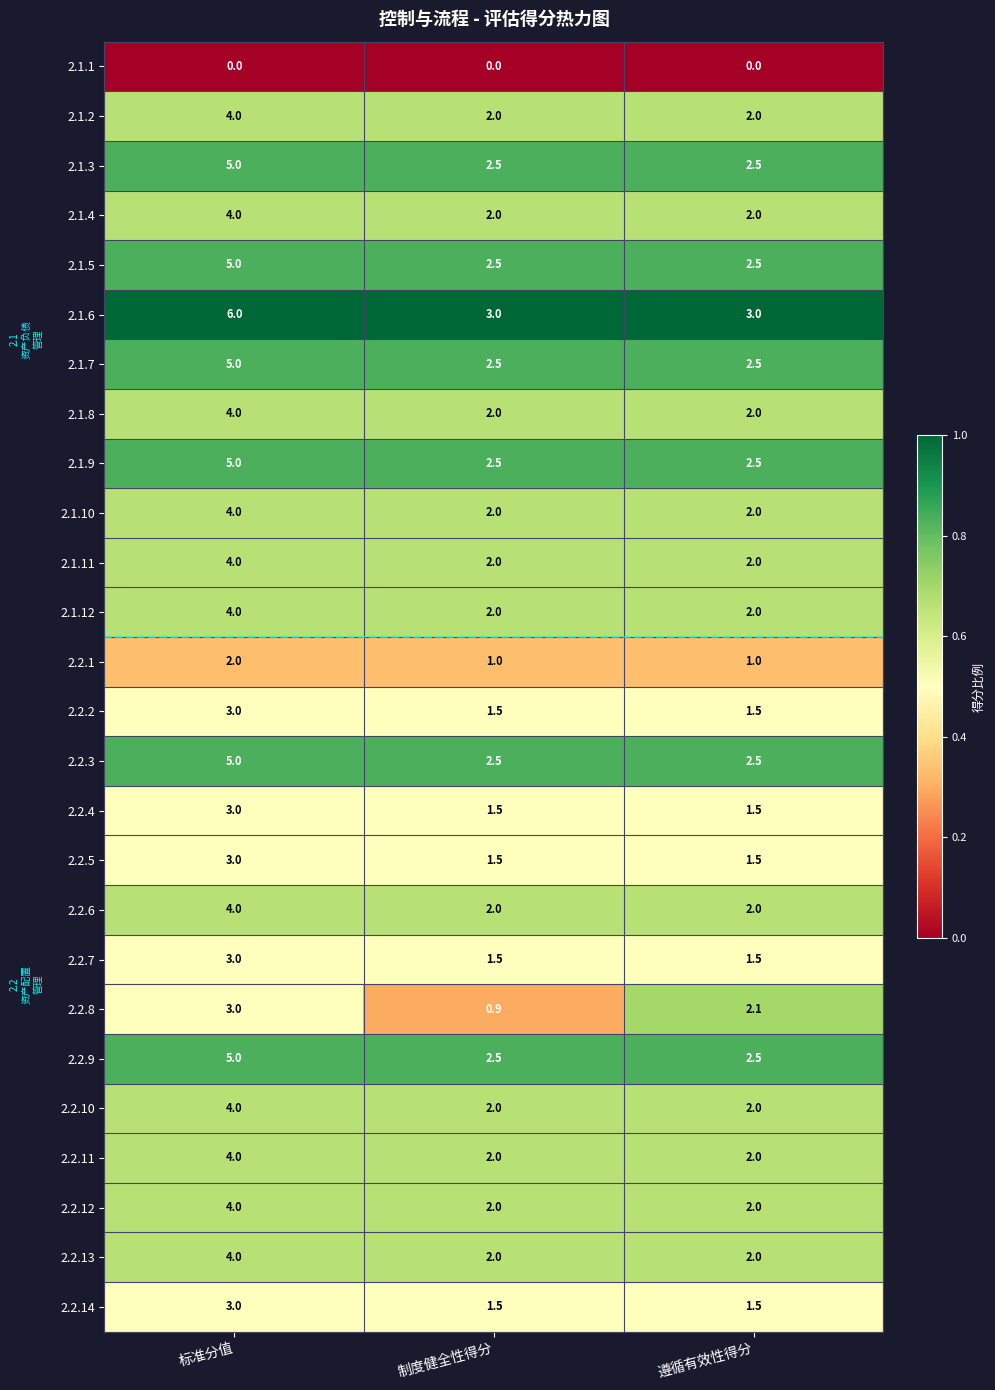

True or false: 2.2.2 has a value of 1.5 at 标准分值.

False